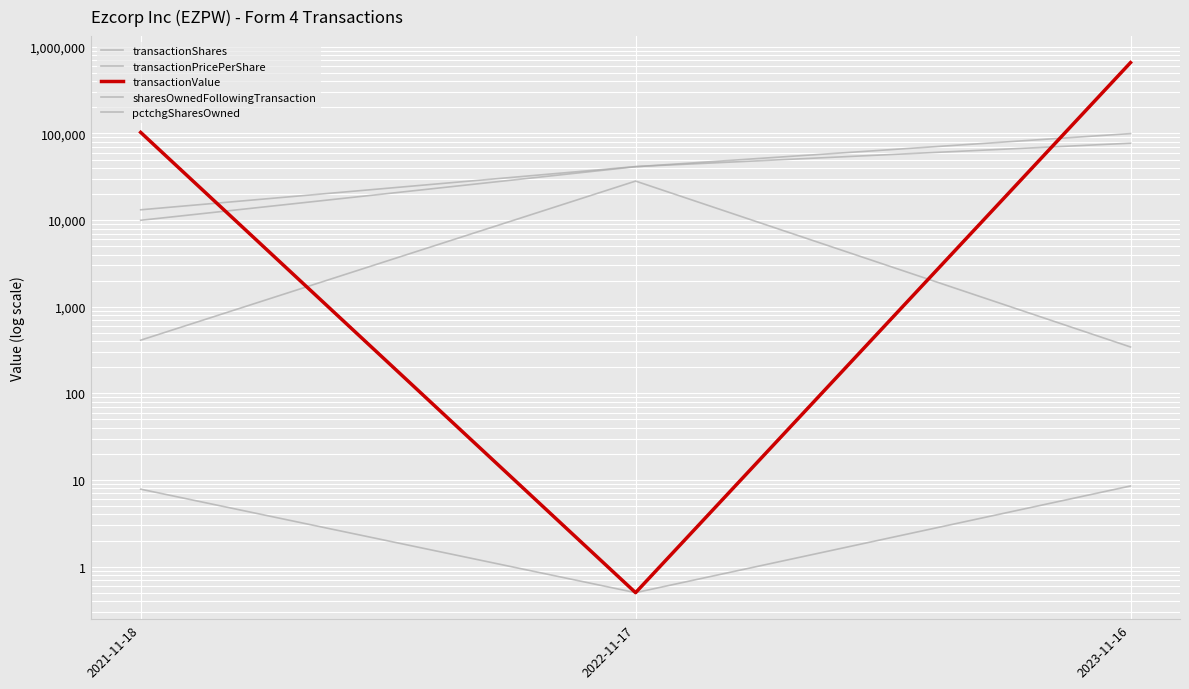

Rank the categories by transactionValue value from lowest to highest.

2022-11-17, 2021-11-18, 2023-11-16